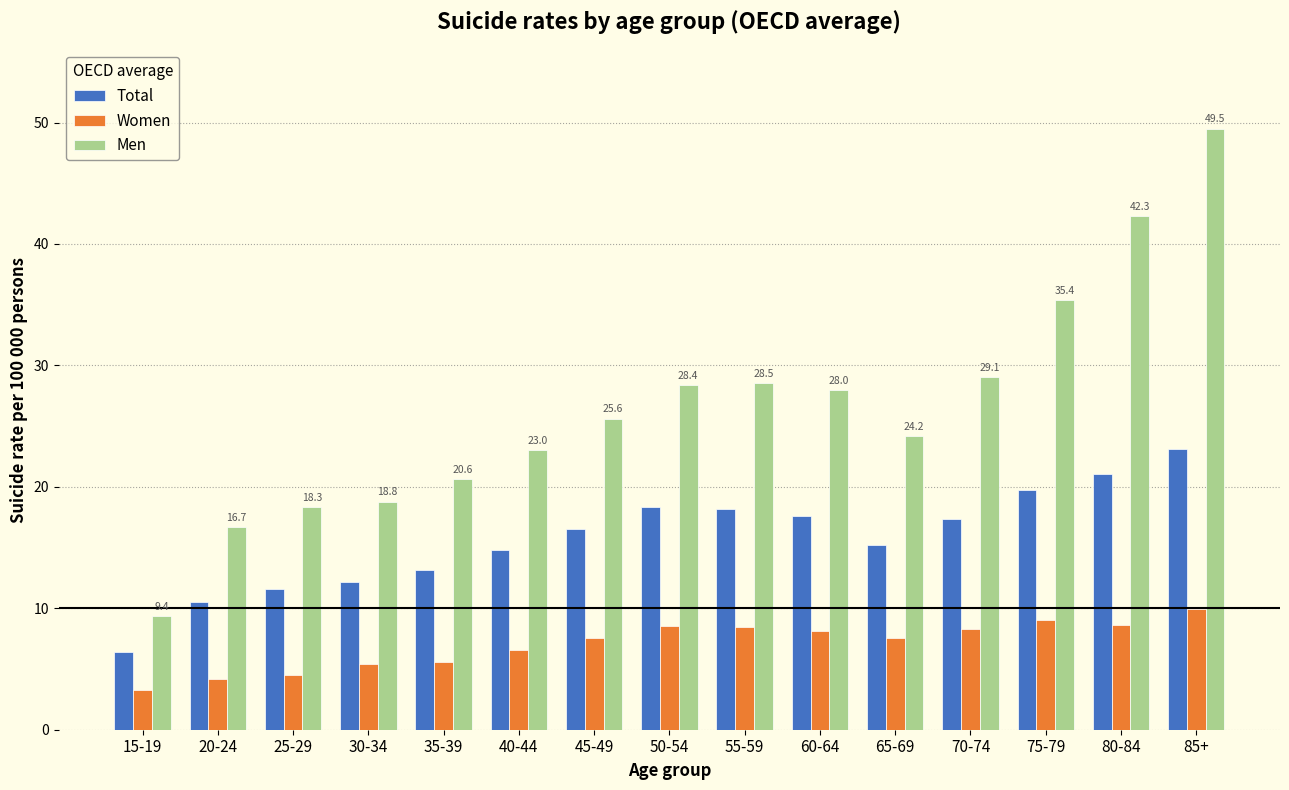

What is the sum of the Total values at 70-74 and 80-84?

38.4